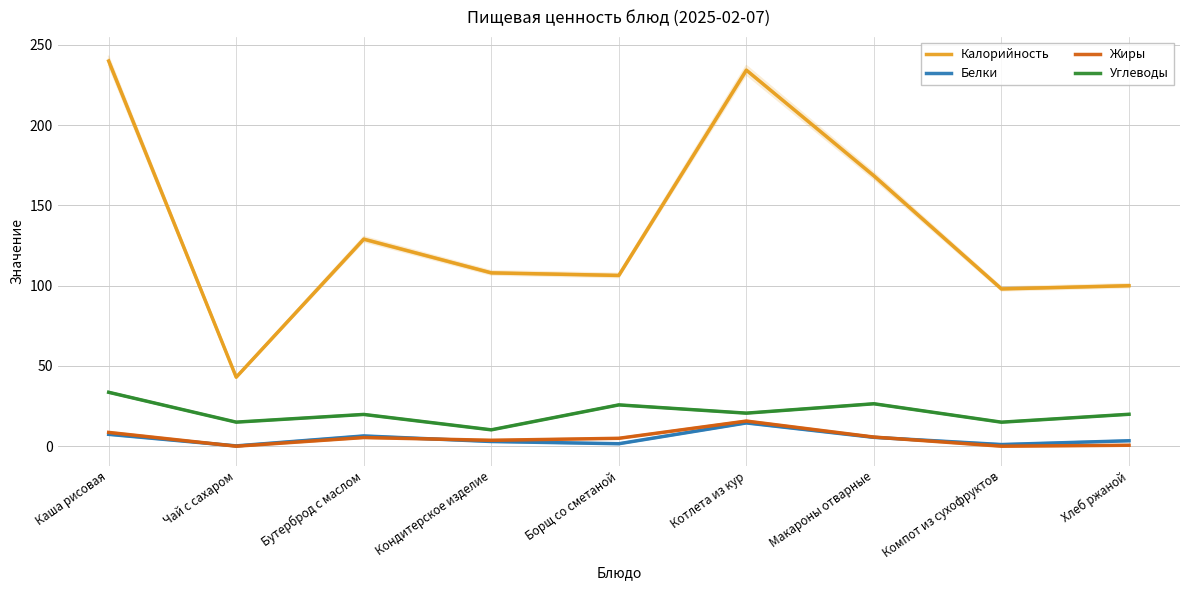

Reading left to right, what are all the values shown in this chart?

Калорийность: 240.0	43.0	129.0	108.0	106.4	234.3	168.4	98.0	100.0
Белки: 7.4	0.2	6.4	2.9	1.6	14.5	5.5	1.0	3.4
Жиры: 8.6	0.0	5.4	3.7	4.9	15.7	5.7	0.0	0.6
Углеводы: 33.6	15.0	19.8	10.2	25.8	20.6	26.4	15.0	19.9